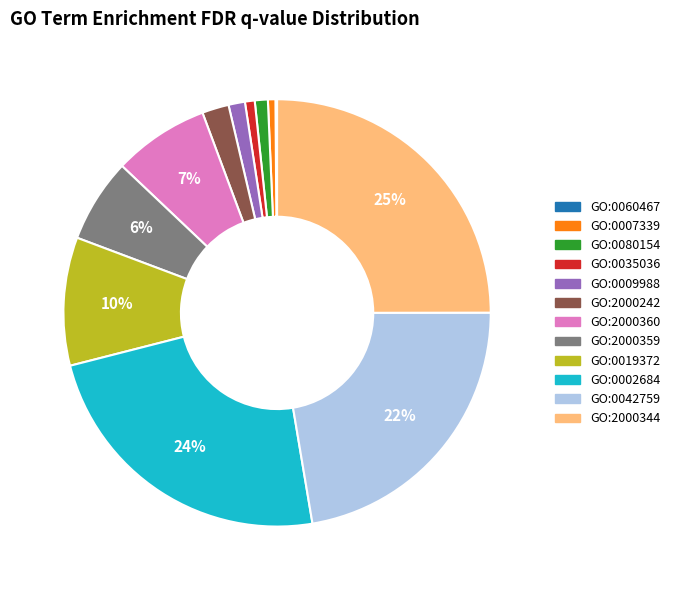

To the nearest percent, what portion does GO:0080154 represent?

1%